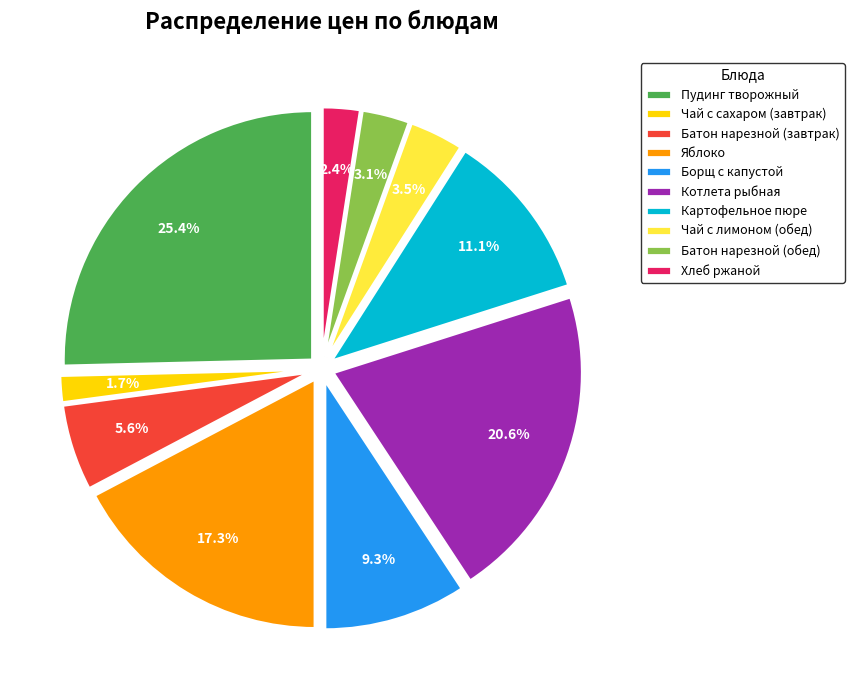

True or false: Яблоко accounts for 27% of the total.

False